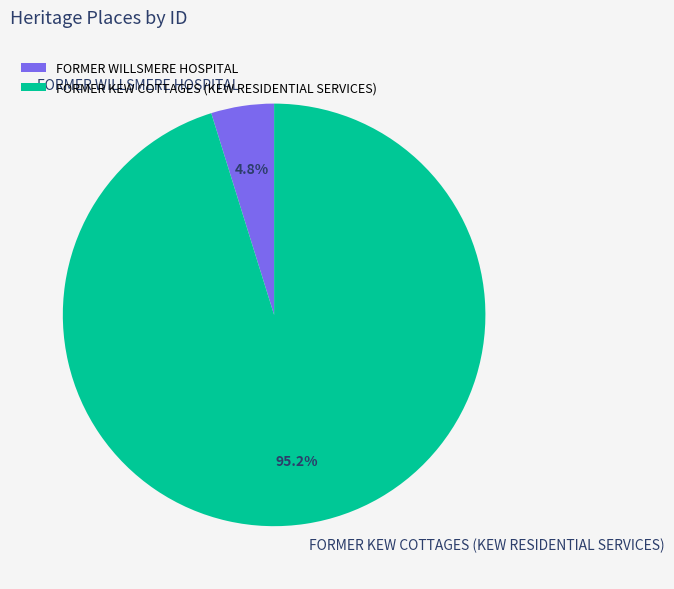

To the nearest percent, what is the average slice percentage?

50%